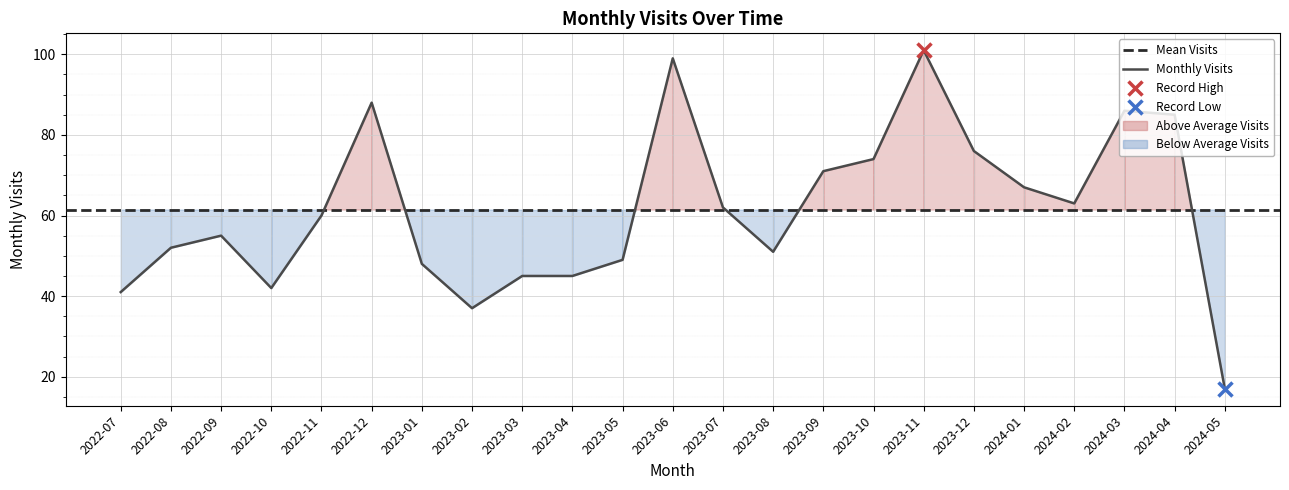

Between 2024-05 and 2022-12, which is larger?

2022-12